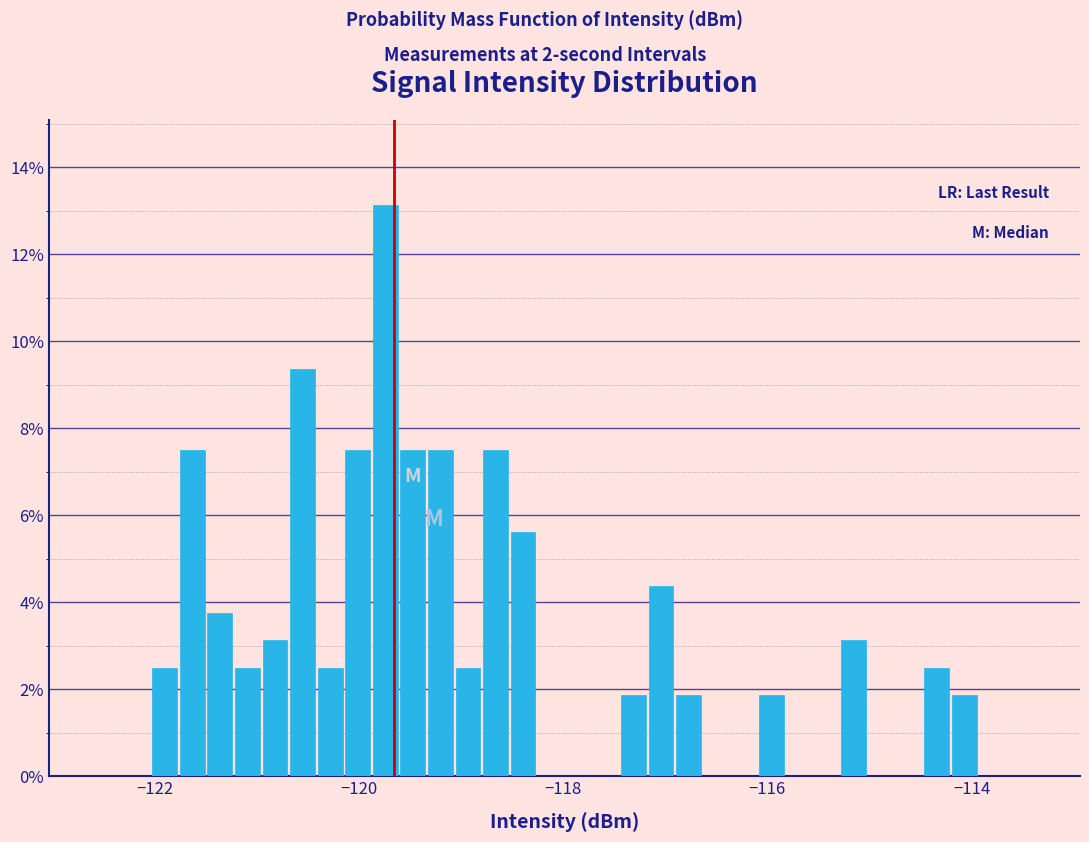

Read against the x-axis, roughly where is the centre of the tallest bar?

-119.8